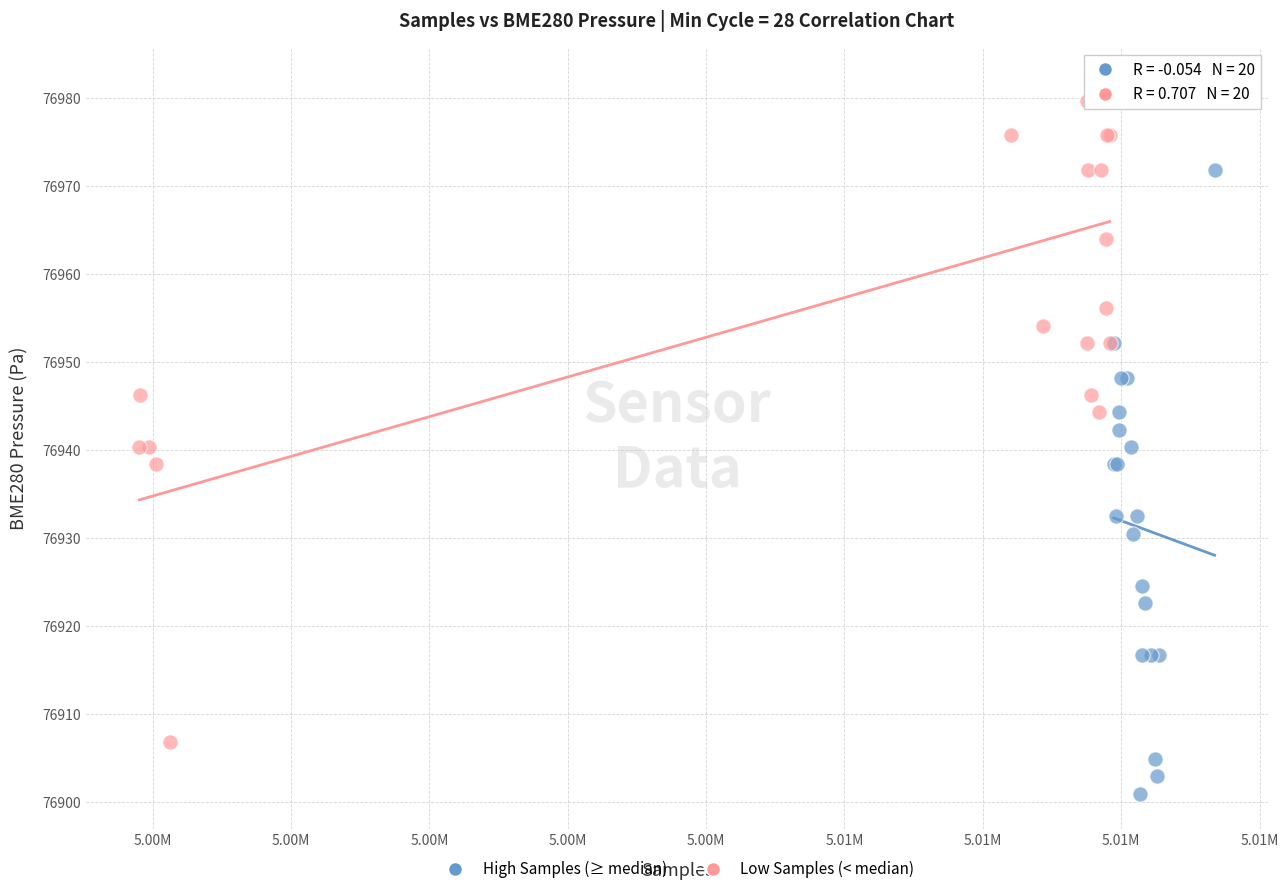

Which series contains the highest Y value?

Low Samples (< median)